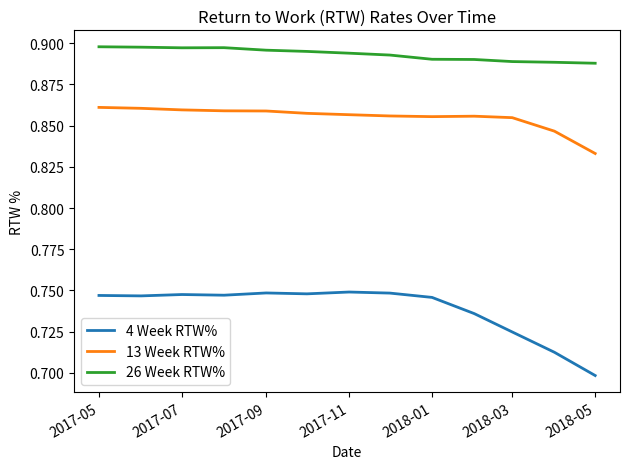

True or false: 13 Week RTW% and 26 Week RTW% intersect in this chart.

False